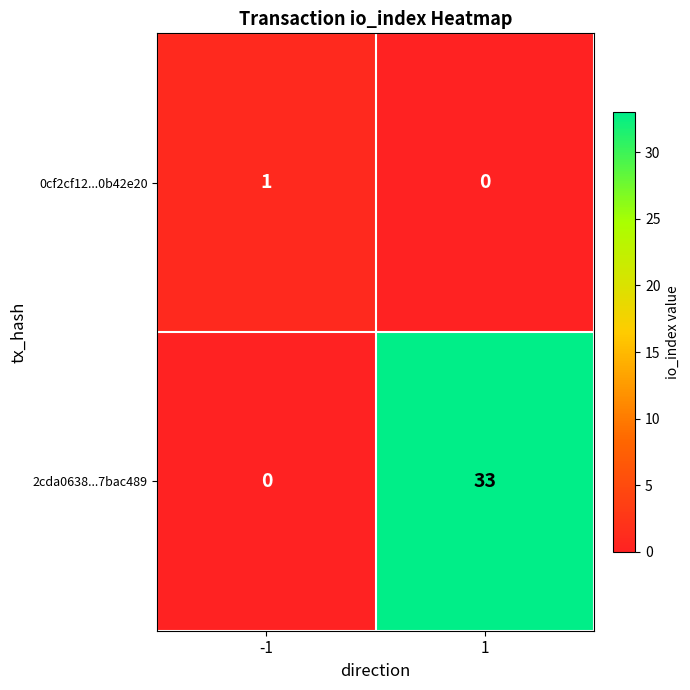

What is the sum of all 2cda0638...7bac489 values?

33